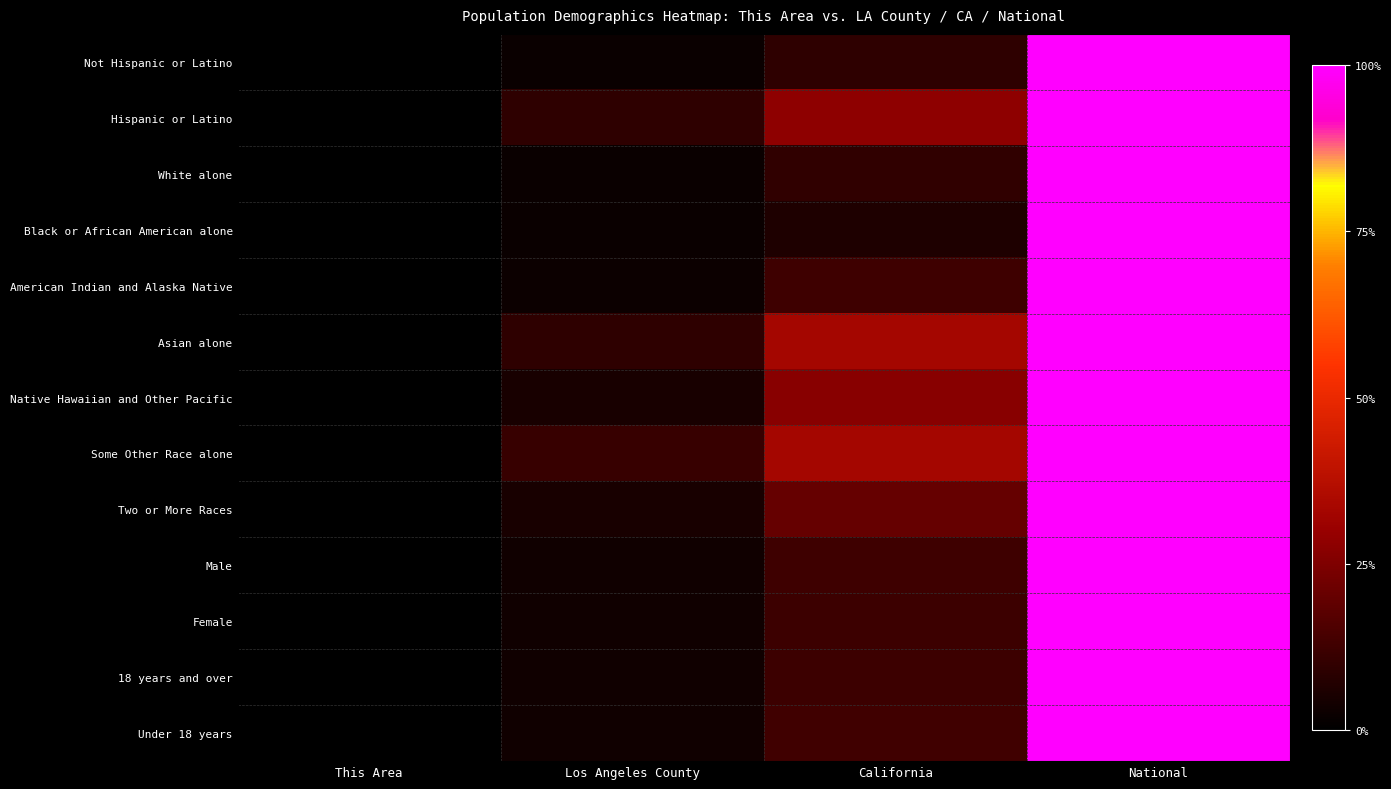

Reading right to left, list all the values displayed in this chart.

Not Hispanic or Latino: National=1.0	California=0.1	Los Angeles County=0.0	This Area=0.0
Hispanic or Latino: National=1.0	California=0.3	Los Angeles County=0.1	This Area=0.0
White alone: National=1.0	California=0.1	Los Angeles County=0.0	This Area=0.0
Black or African American alone: National=1.0	California=0.1	Los Angeles County=0.0	This Area=0.0
American Indian and Alaska Native: National=1.0	California=0.1	Los Angeles County=0.0	This Area=0.0
Asian alone: National=1.0	California=0.3	Los Angeles County=0.1	This Area=0.0
Native Hawaiian and Other Pacific: National=1.0	California=0.3	Los Angeles County=0.0	This Area=0.0
Some Other Race alone: National=1.0	California=0.3	Los Angeles County=0.1	This Area=0.0
Two or More Races: National=1.0	California=0.2	Los Angeles County=0.0	This Area=0.0
Male: National=1.0	California=0.1	Los Angeles County=0.0	This Area=0.0
Female: National=1.0	California=0.1	Los Angeles County=0.0	This Area=0.0
18 years and over: National=1.0	California=0.1	Los Angeles County=0.0	This Area=0.0
Under 18 years: National=1.0	California=0.1	Los Angeles County=0.0	This Area=0.0